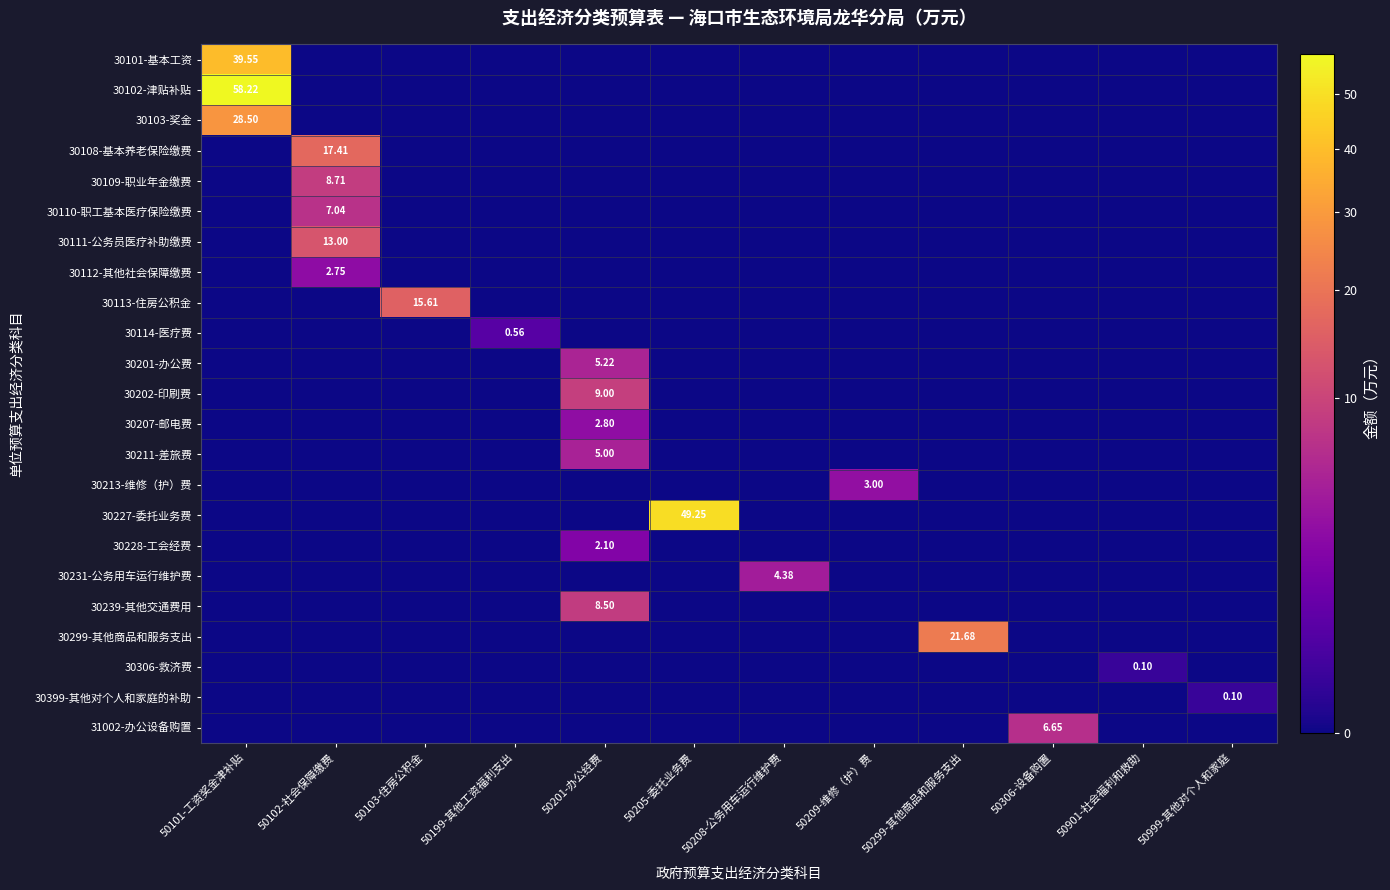

The 30239-其他交通费用 series shows -2.8 at 50205-委托业务费. True or false?

False